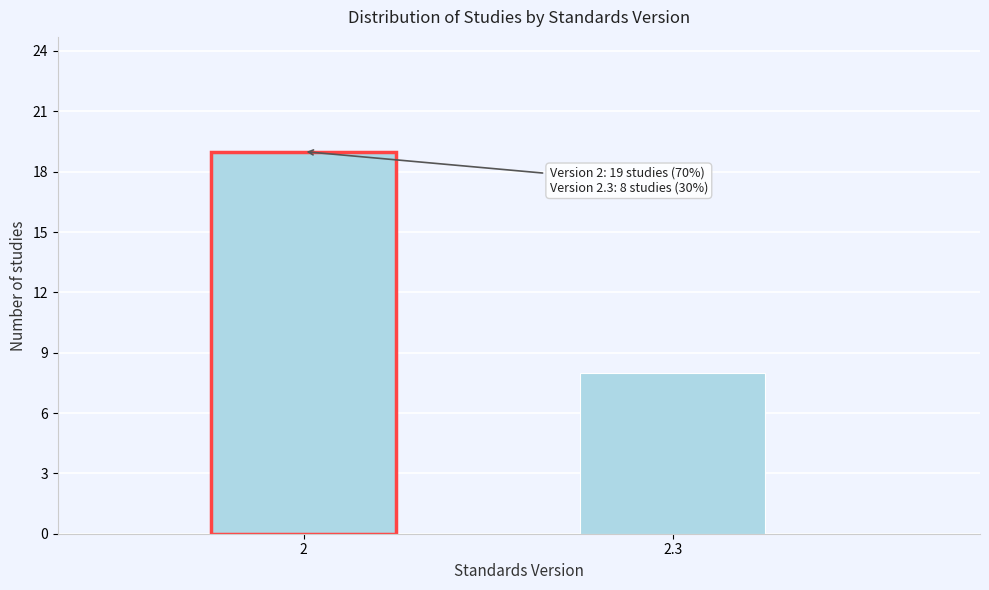

Reading left to right, extract all data points from this chart.

2=19	2.3=8